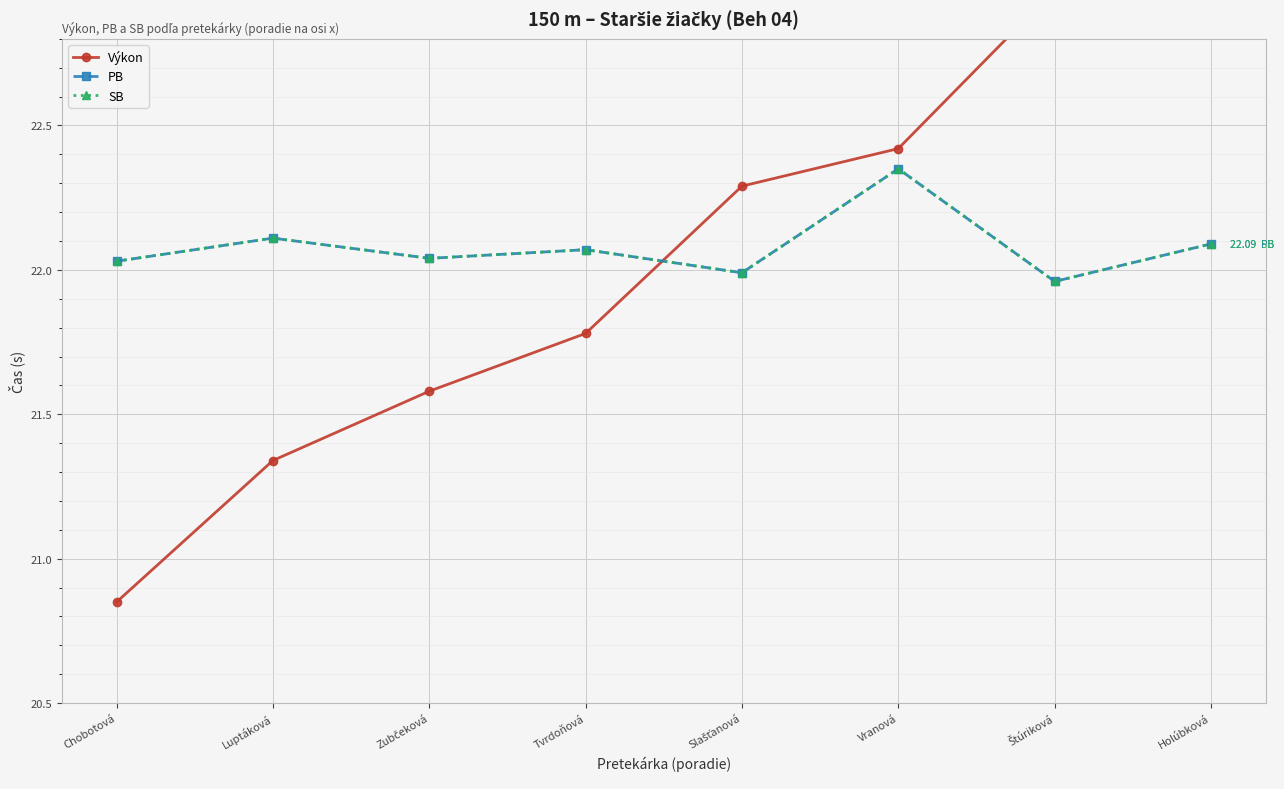

True or false: PB and SB intersect in this chart.

False